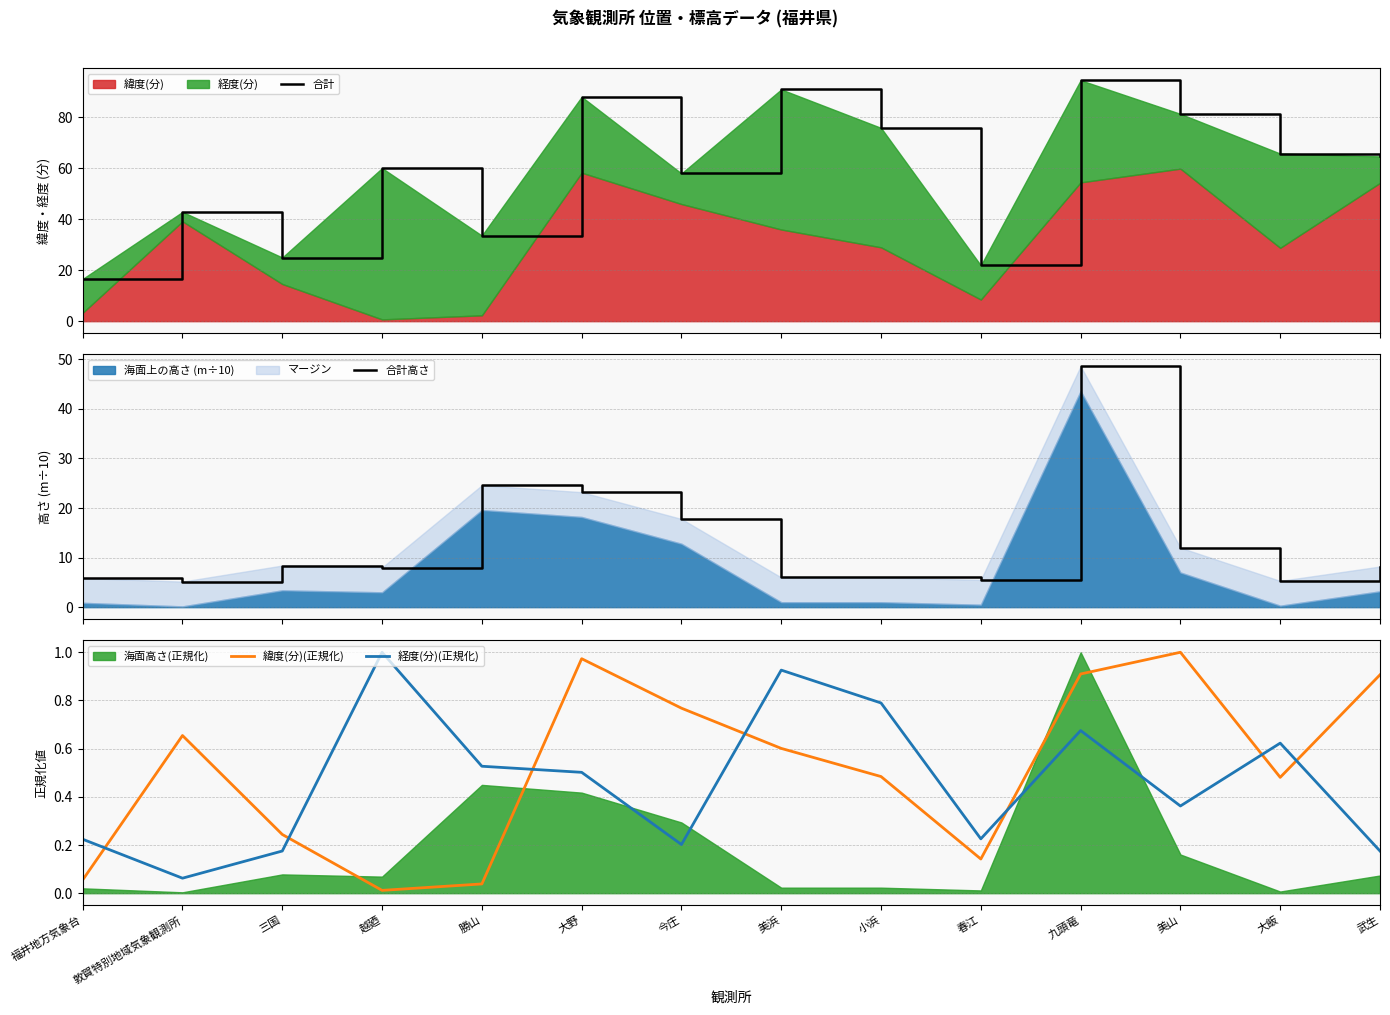

Which category has the highest value across all series?

九頭竜